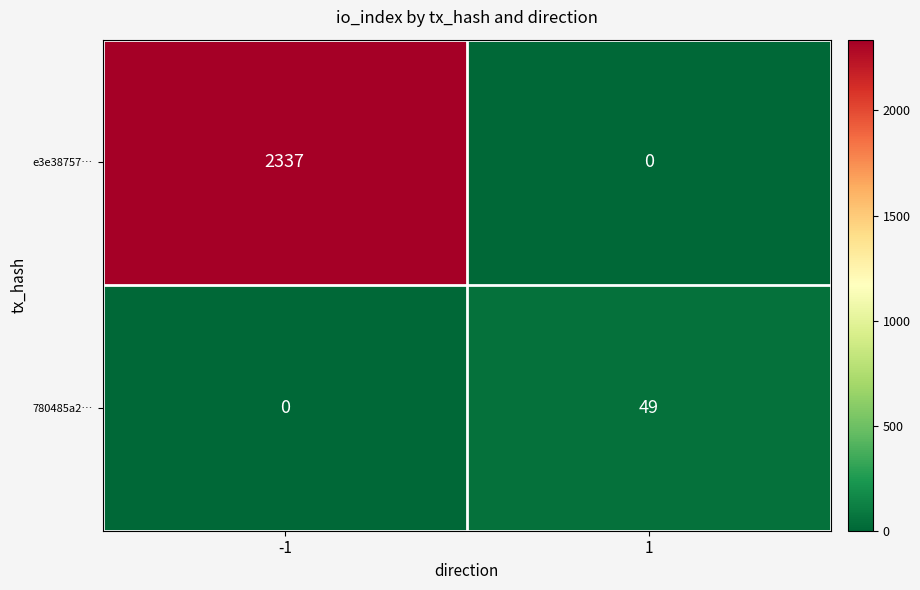

The e3e38757… series shows 2337 at -1. True or false?

True